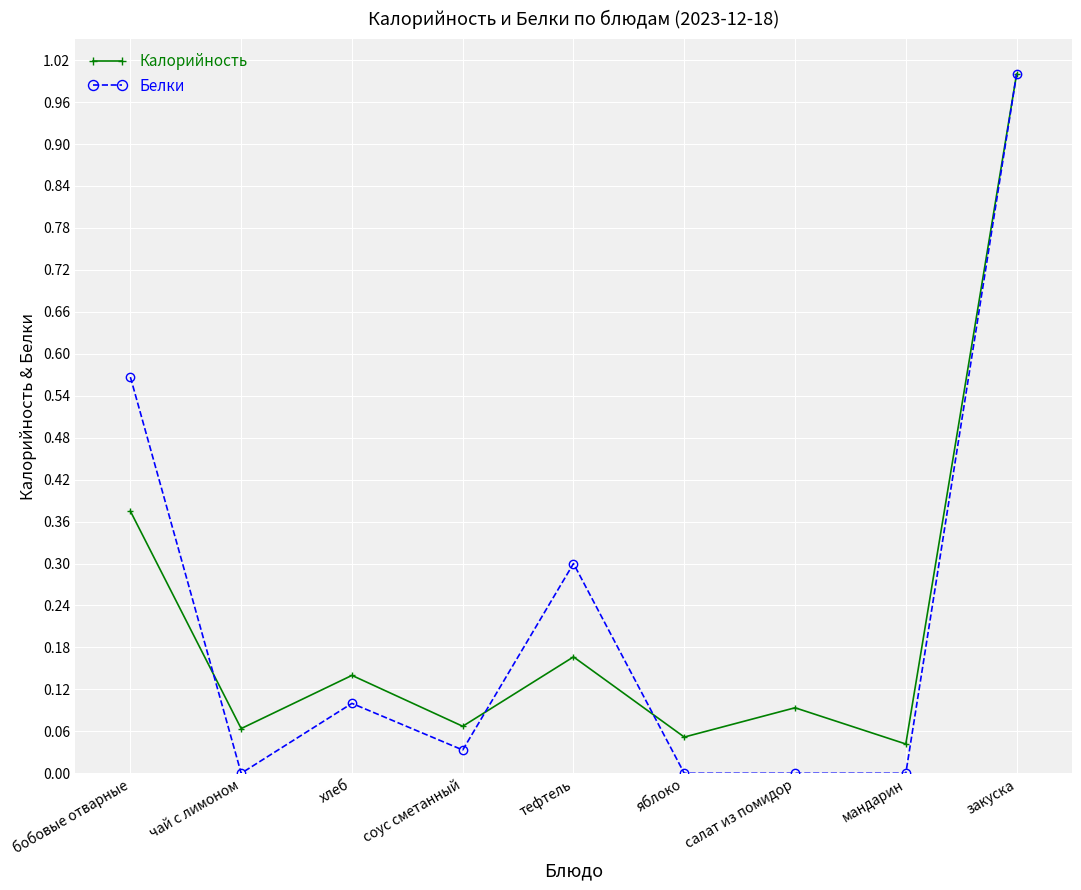

How many interior local valleys does the Калорийность series have?

4